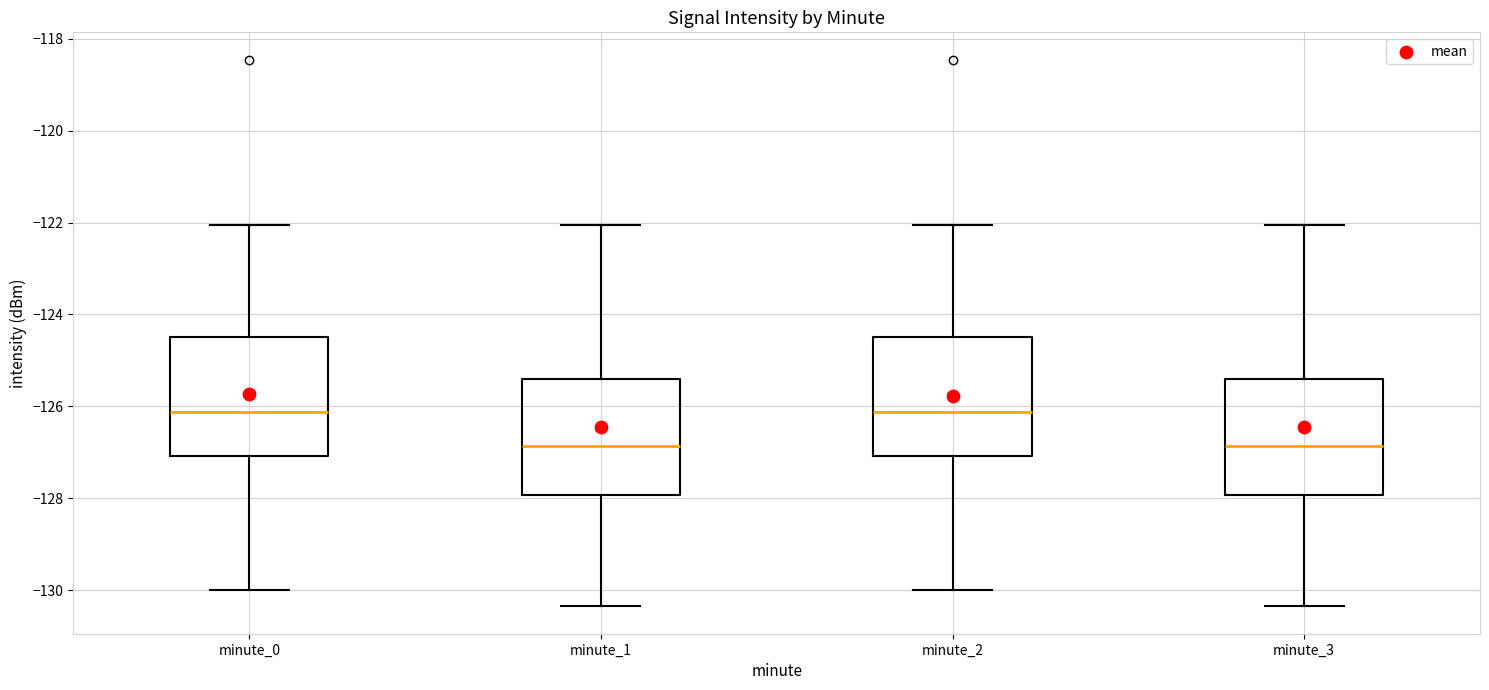

Reading left to right, read every box against the y-axis: the position of its median line, the range the box covers, and the ends of its whiskers. The values are not printed on the chart, so give them approximately, as read against the axis.

minute_0: median -126.2, box -127.0 to -124.4, whiskers -130.0 to -122.0
minute_1: median -126.8, box -128.0 to -125.4, whiskers -130.4 to -122.0
minute_2: median -126.2, box -127.0 to -124.4, whiskers -130.0 to -122.0
minute_3: median -126.8, box -128.0 to -125.4, whiskers -130.4 to -122.0